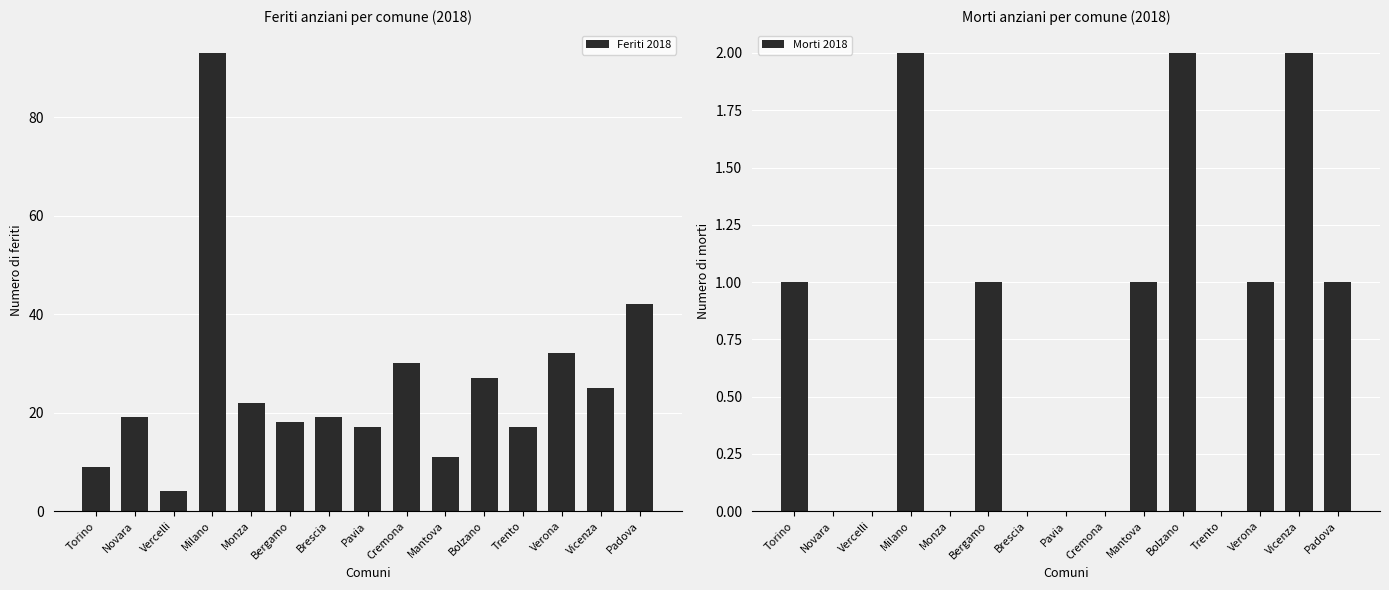

What are all the series names shown in the legend?

Feriti 2018, Morti 2018